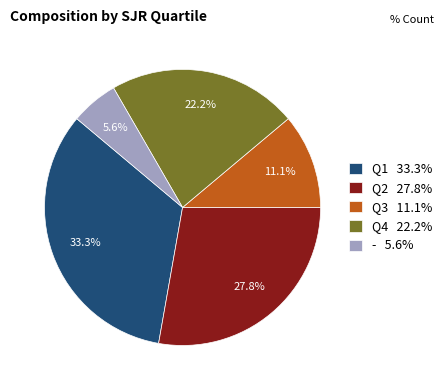

The Q4 slice represents 22% of the pie. True or false?

True